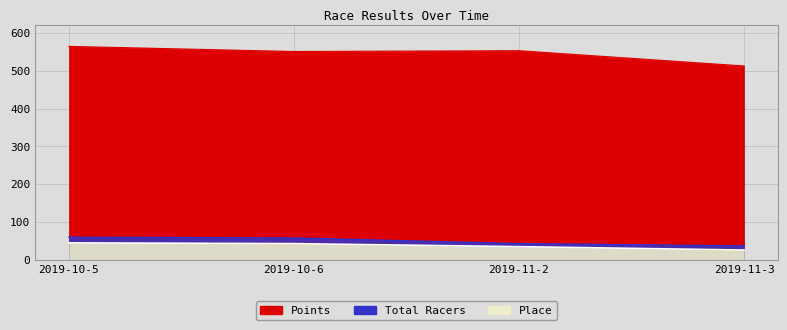

True or false: Total Racers and Points cross at least once.

False